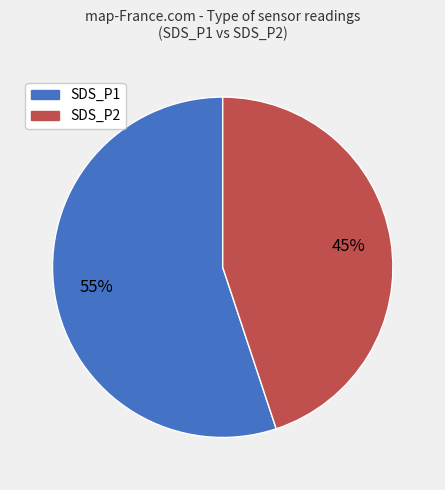

What is the smallest slice in the pie chart?

SDS_P2